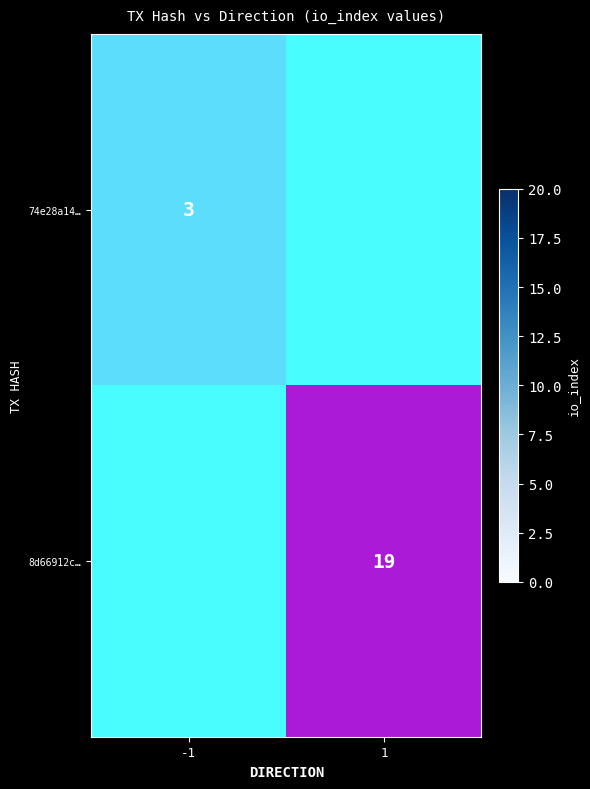

What is the difference between the 8d66912c… values at 1 and -1?

19